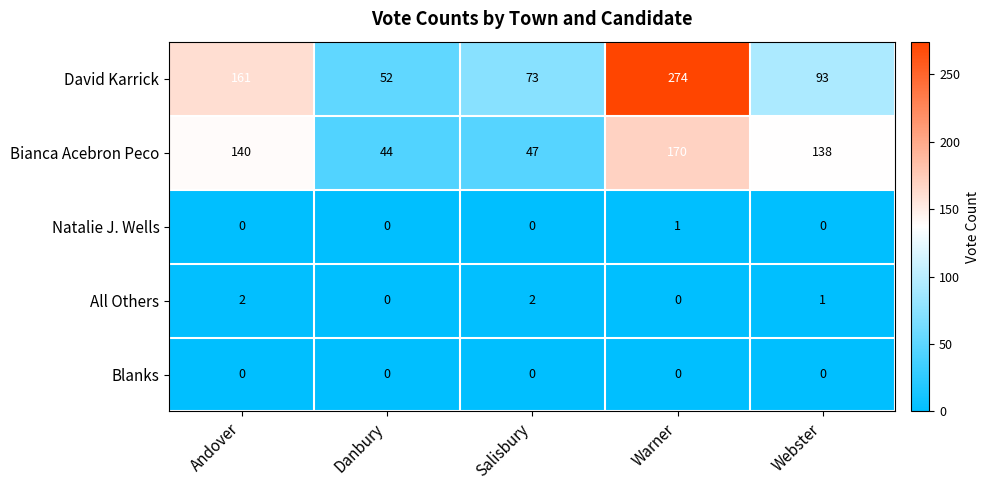

The David Karrick series shows 122 at Salisbury. True or false?

False